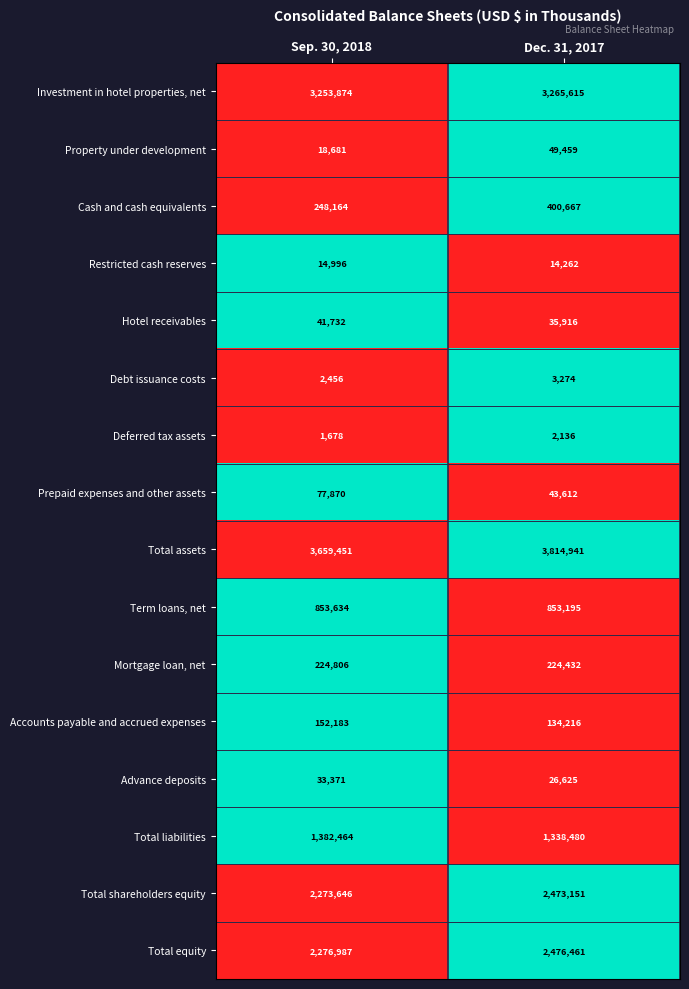

Which category has the lowest value across all series?

Sep. 30, 2018